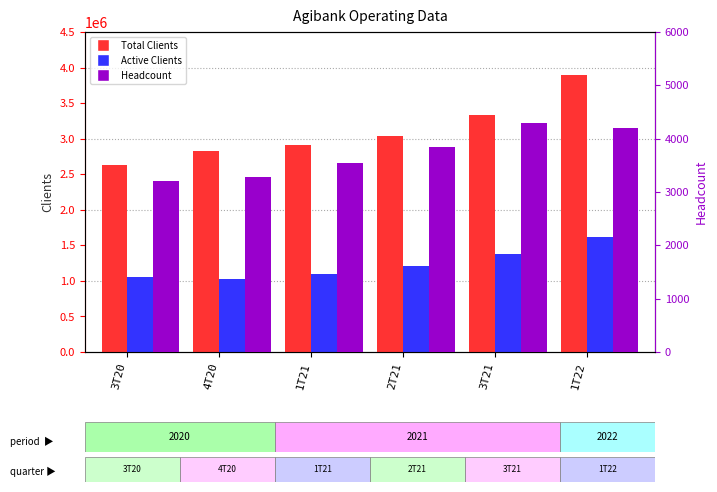

What is the label of the 4th bar from the right?

1T21